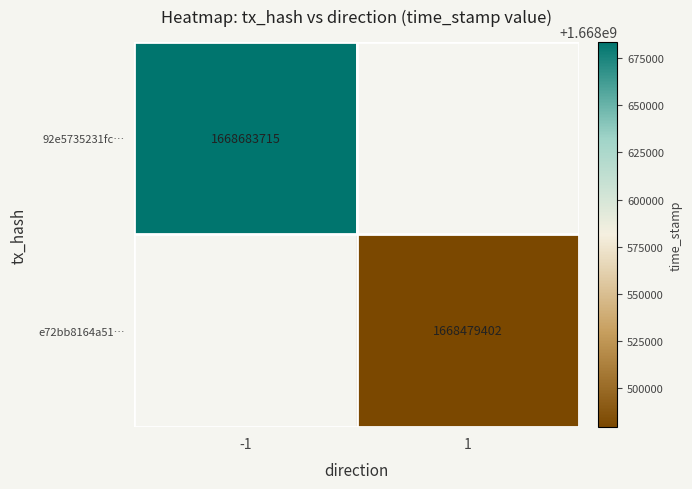

The value of e72bb8164a51… at 1 is 1668479402. True or false?

True